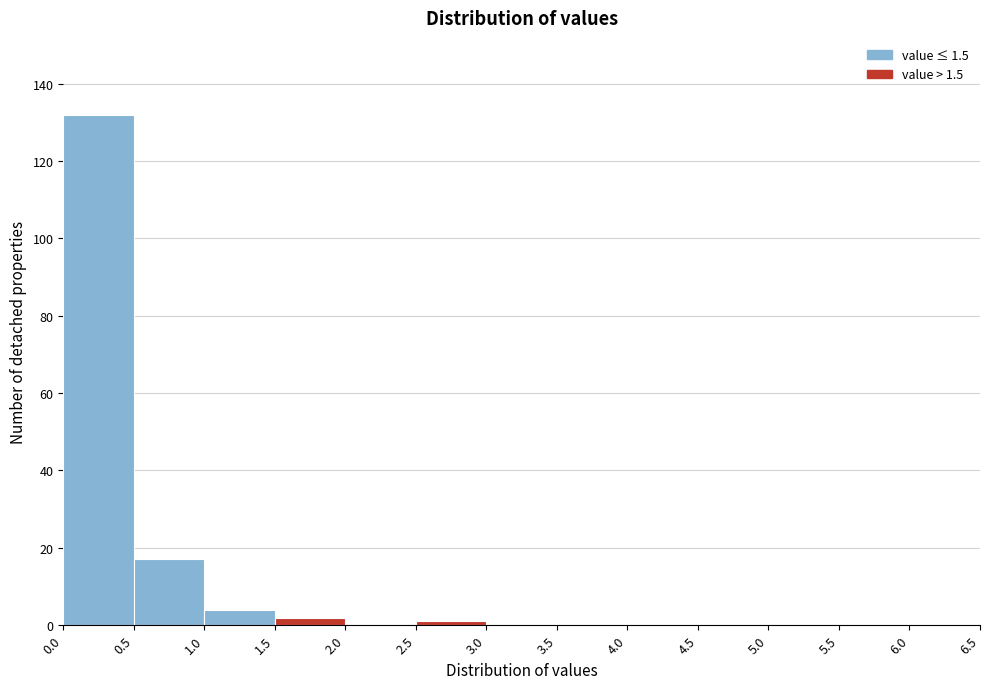

Reading left to right, transcribe this chart: for each bar, give the range it covers on the x-axis and its height. The values are not printed on the chart, so give them approximately, as read against the axis.

0.0 to 0.5: 132
0.5 to 1.0: 18
1.0 to 1.5: 4
1.5 to 2.0: 2
2.0 to 2.5: 0
2.5 to 3.0: under 2
3.0 to 3.5: 0
3.5 to 4.0: 0
4.0 to 4.5: 0
4.5 to 5.0: 0
5.0 to 5.5: 0
5.5 to 6.0: 0
6.0 to 6.5: 0